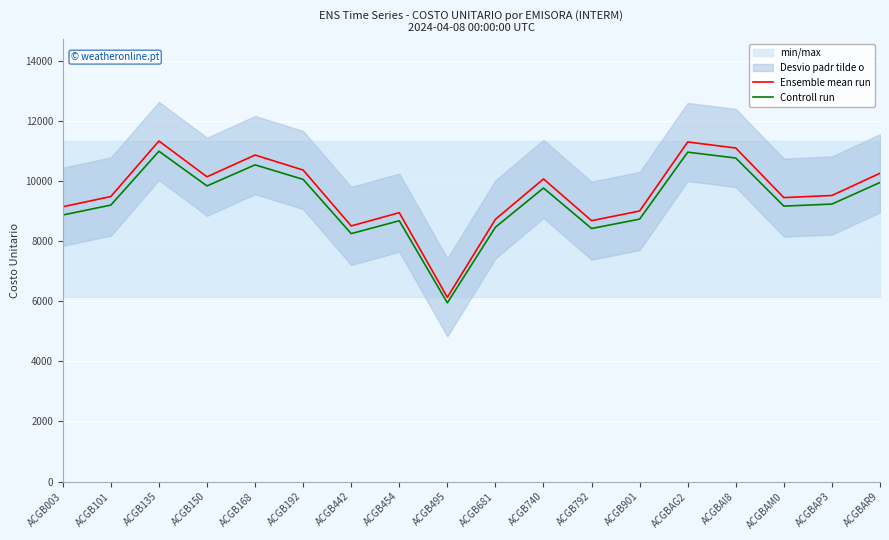

Is it true that Ensemble mean run equals 9481.0 at ACGB101?

True